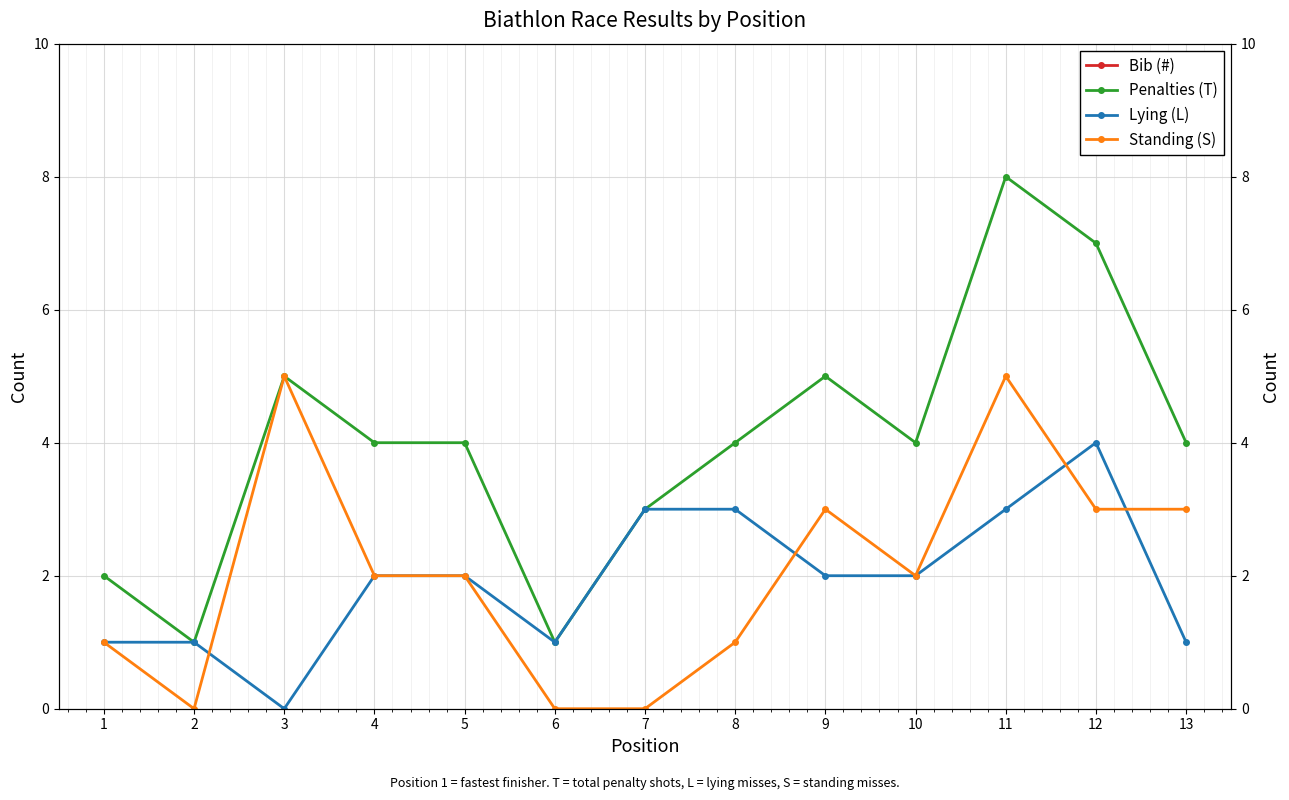

At which category is the sum across all series the highest?

12